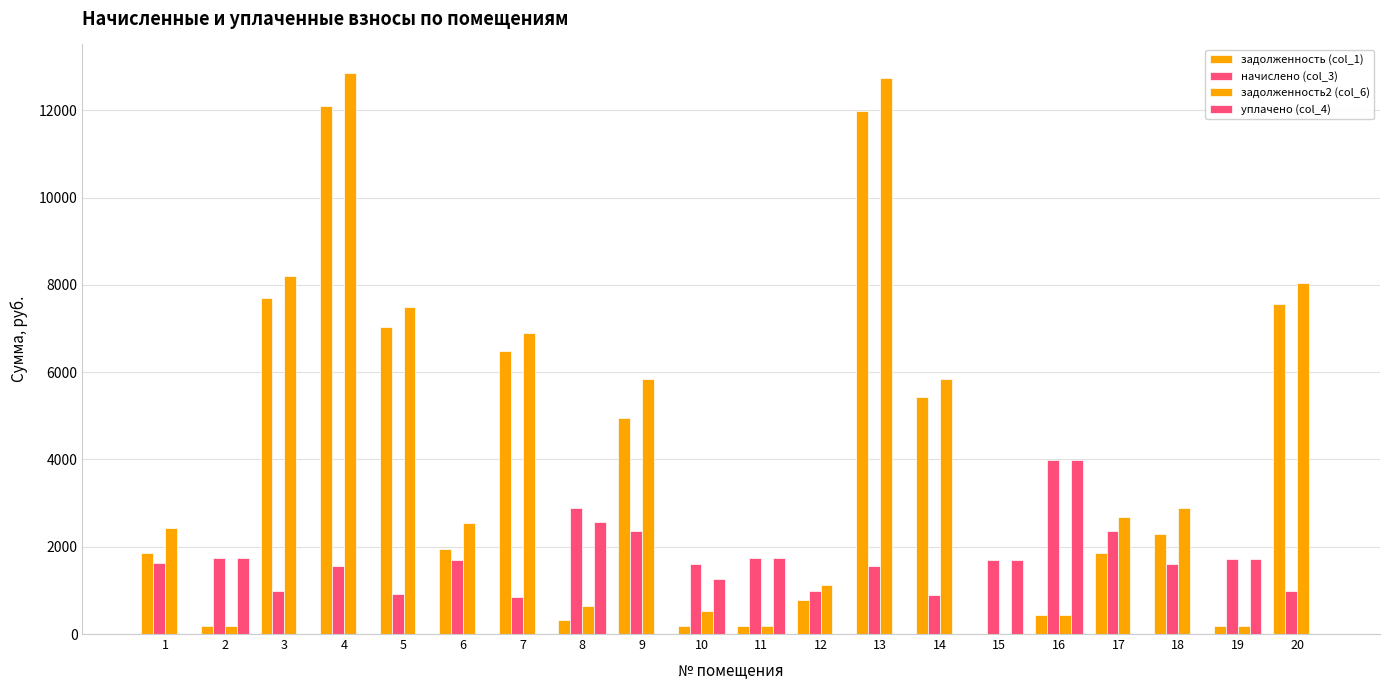

What is the sum of all уплачено (col_4) values?

14713.9